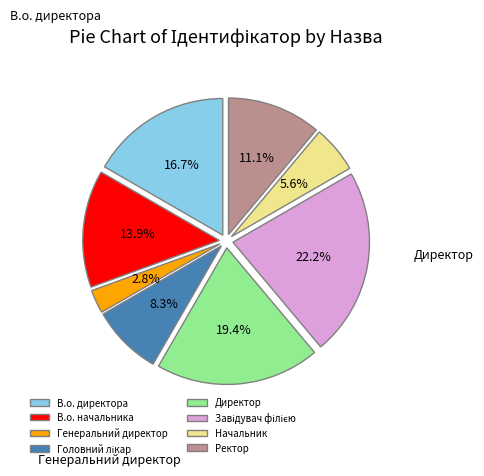

Which has a higher value, Ректор or В.о. директора?

В.о. директора